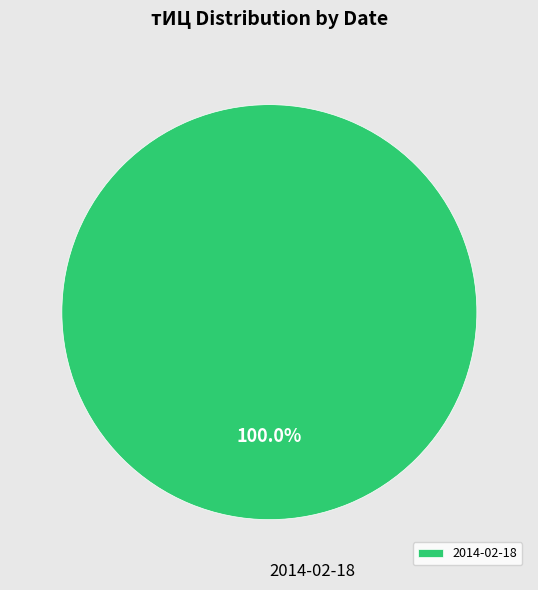

Is there any slice that represents more than half of the pie?

Yes